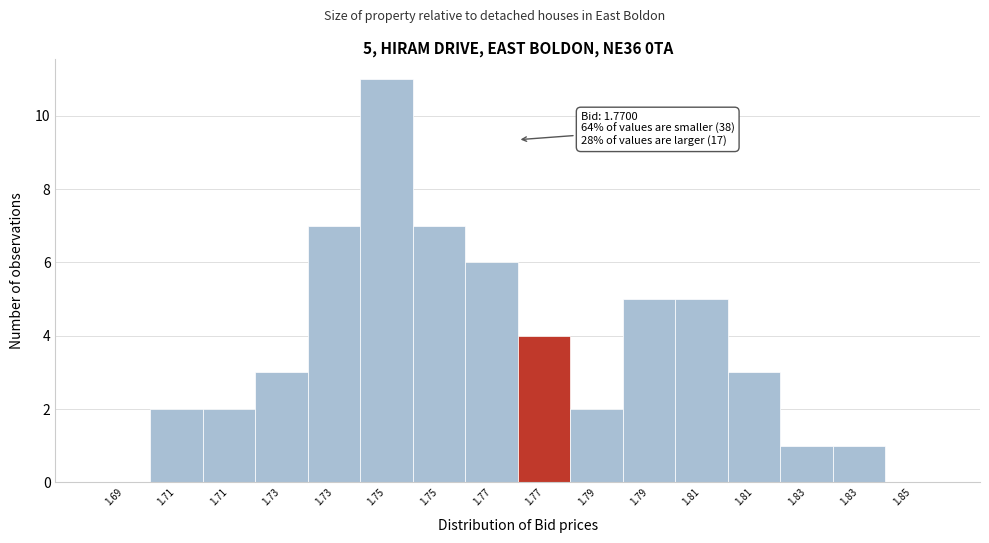

How many categories are shown in the chart?

16